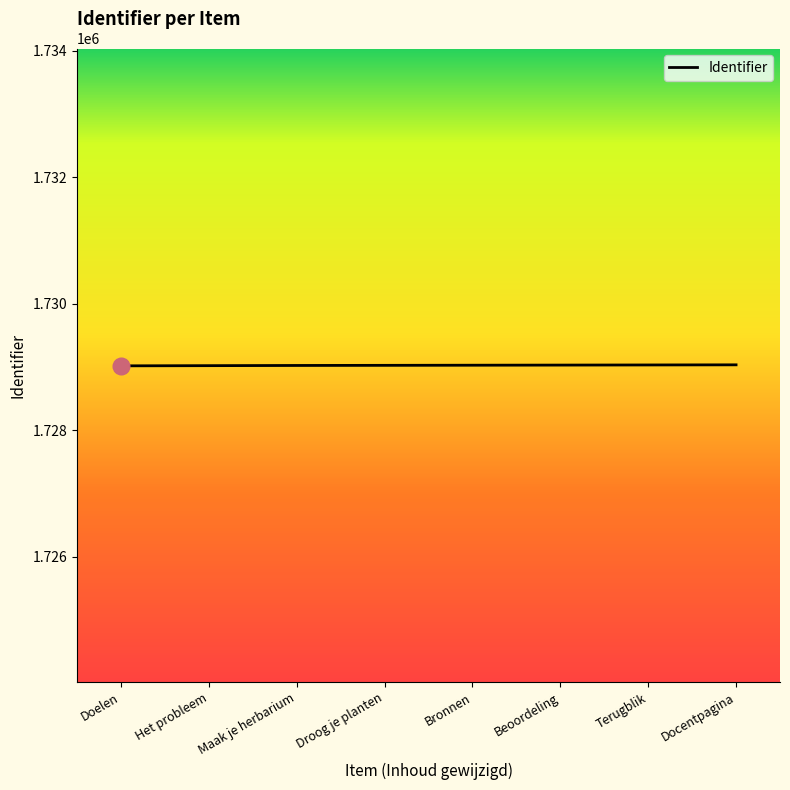

What is the maximum value shown in the chart?

1729033